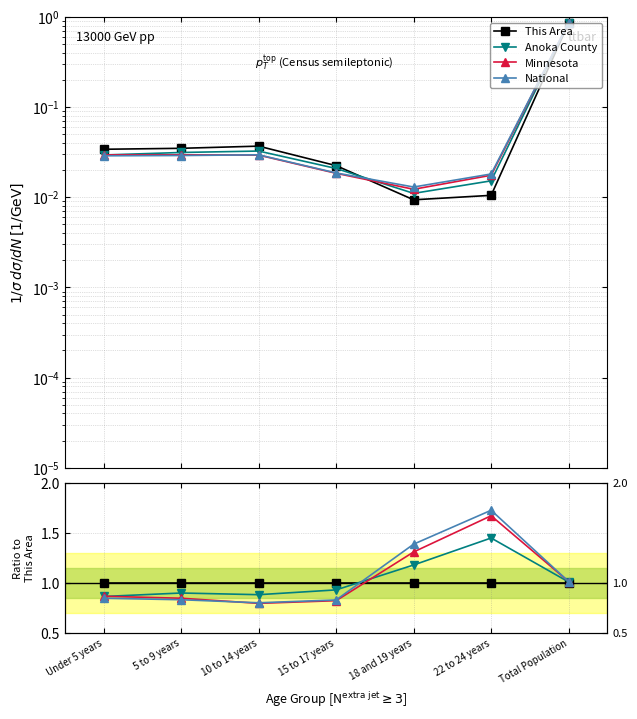

Between 5 to 9 years and Total Population, which series saw the biggest shift?

National